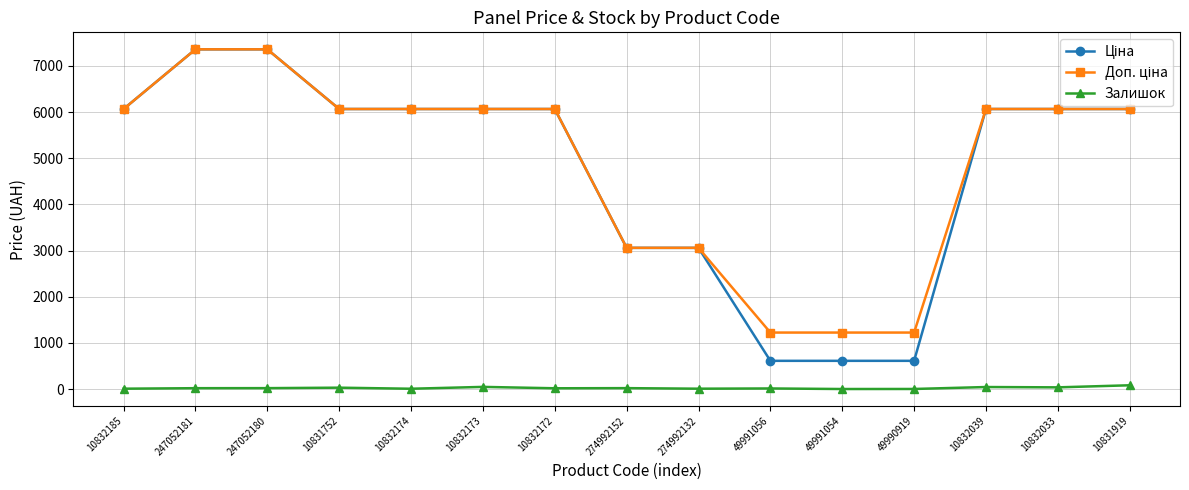

True or false: Залишок has more than 0 points higher than both neighbors.

True